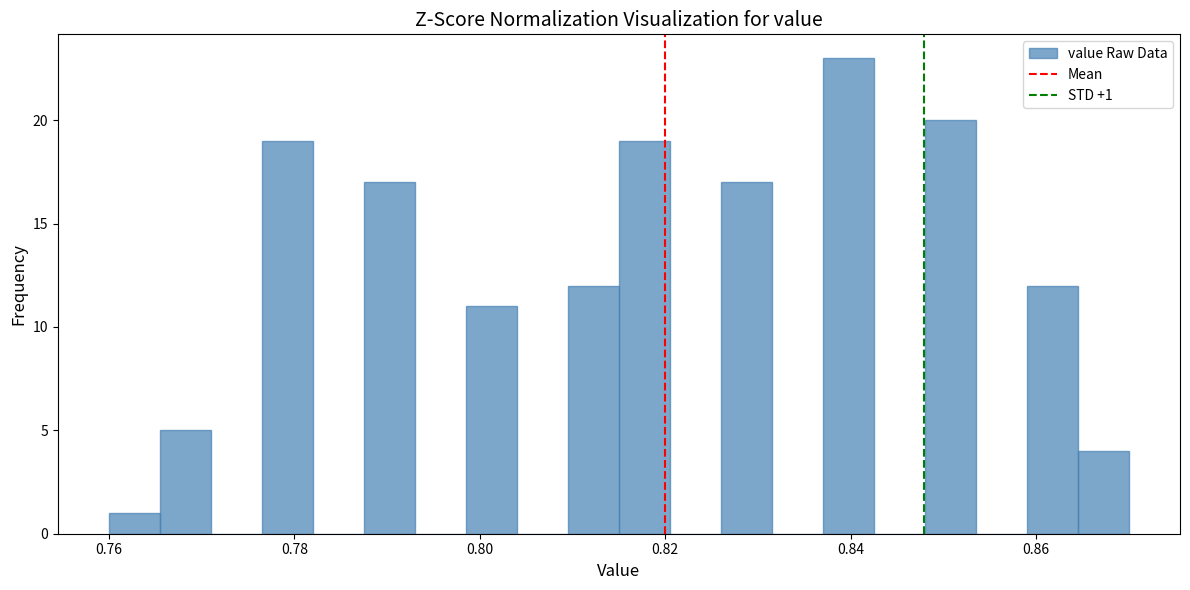

Around what value on the x-axis is the tallest bar? Give the approximate position of its centre, as read against the axis.

0.840